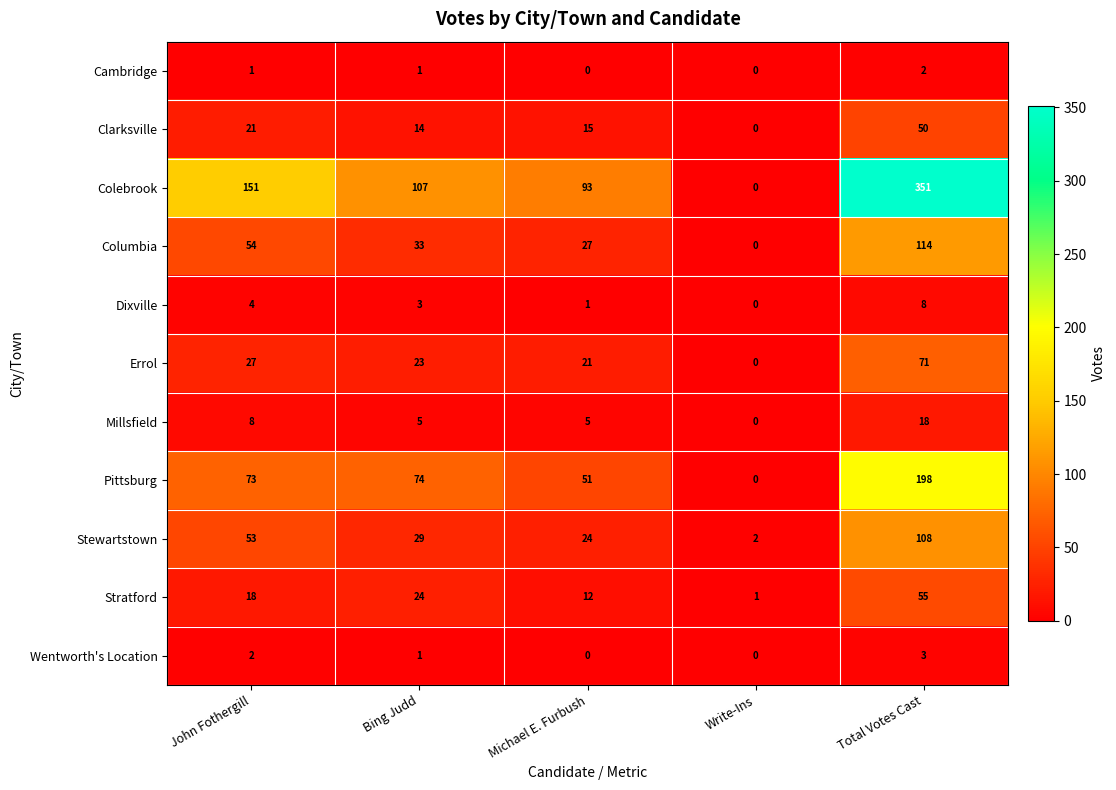

Which category has the highest value in the Cambridge series?

Total Votes Cast